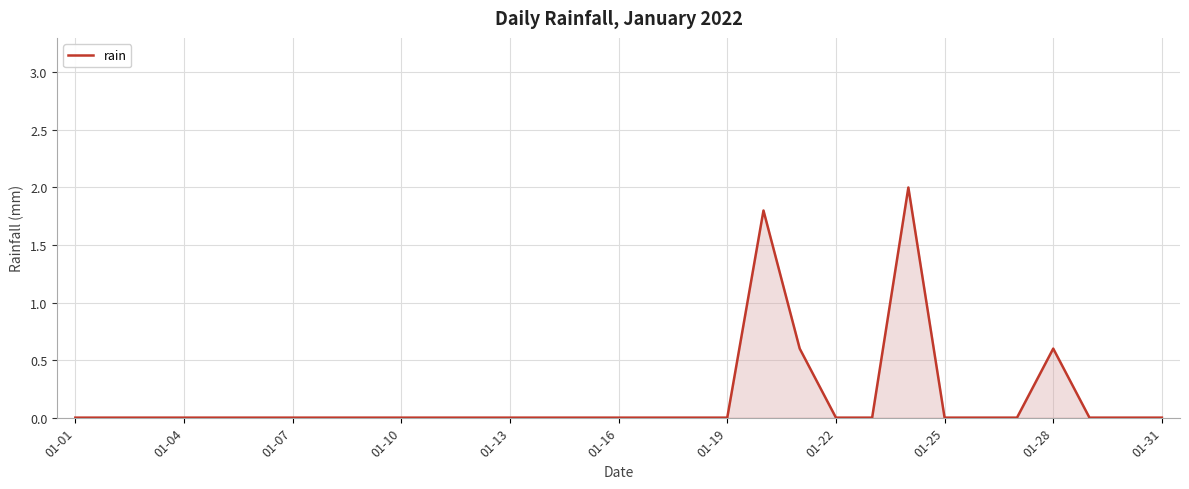

How many categories are shown in the chart?

31